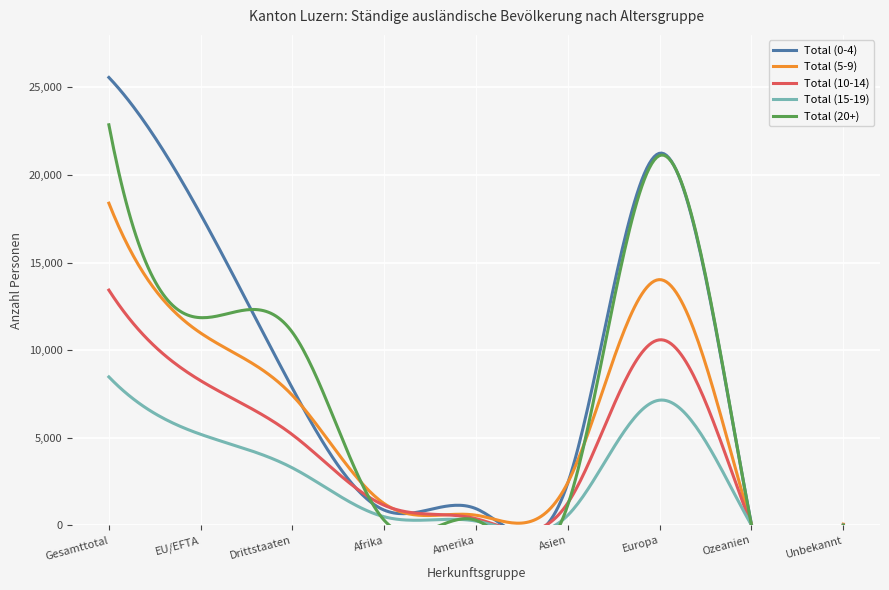

True or false: Total (15-19) and Total (5-9) intersect in this chart.

False